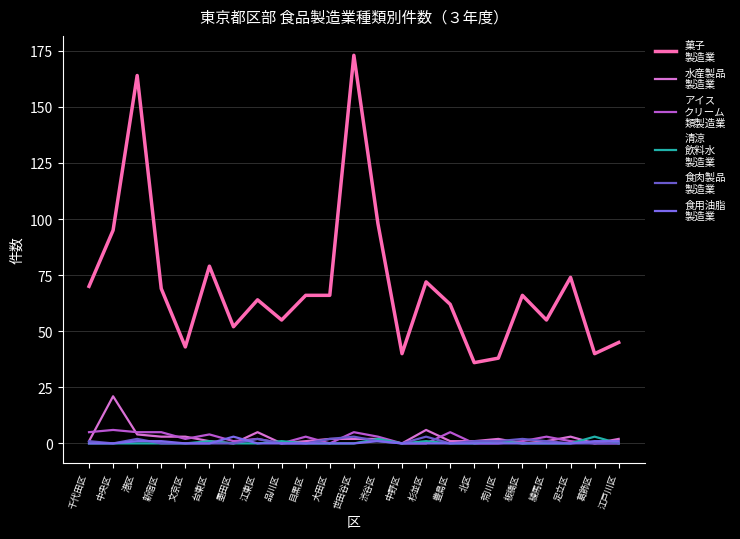

Does the chart display data point markers on the line(s)?

No